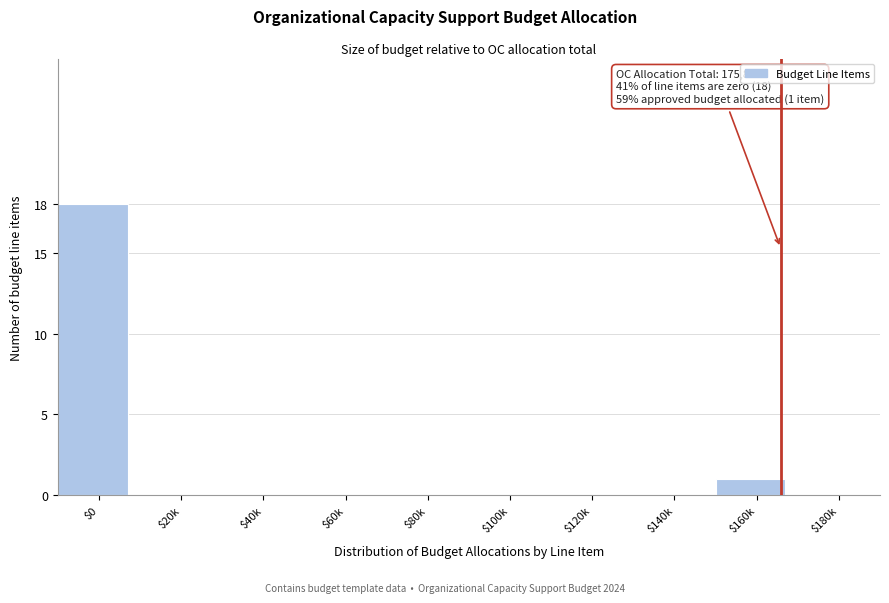

Which label corresponds to the largest value in the chart?

$0